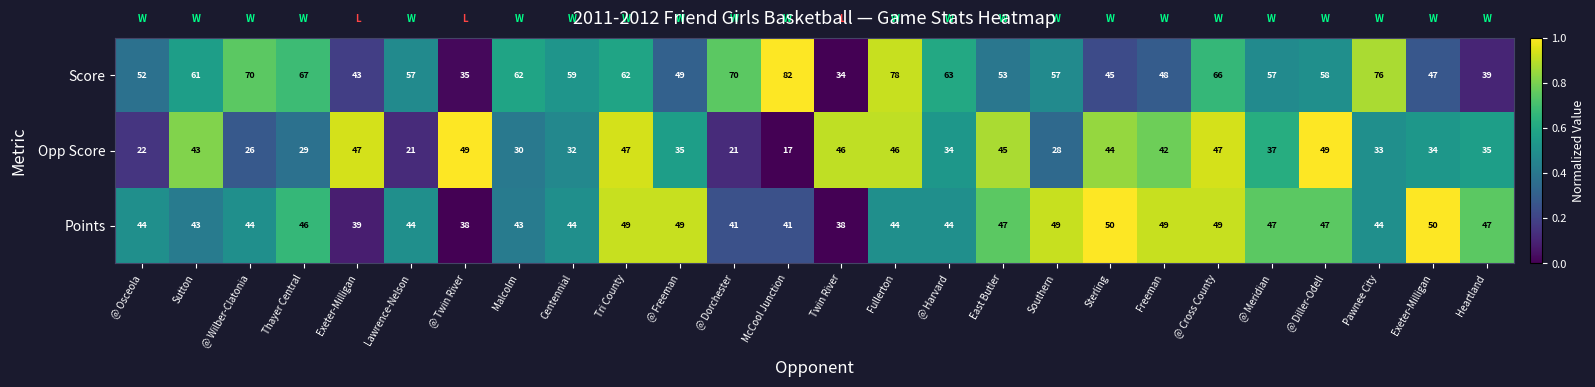

How many data points does each series have?

26